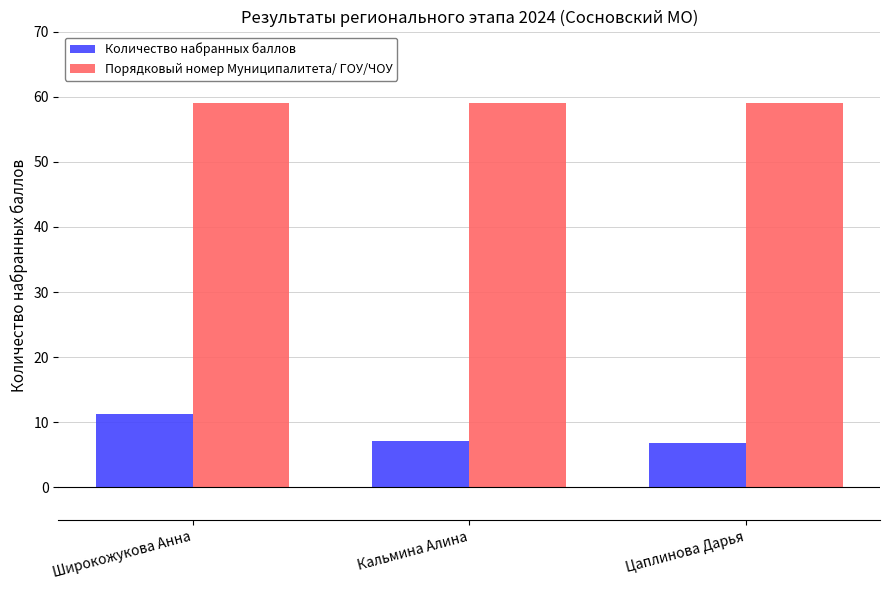

At how many categories does at least one series exceed 31?

3